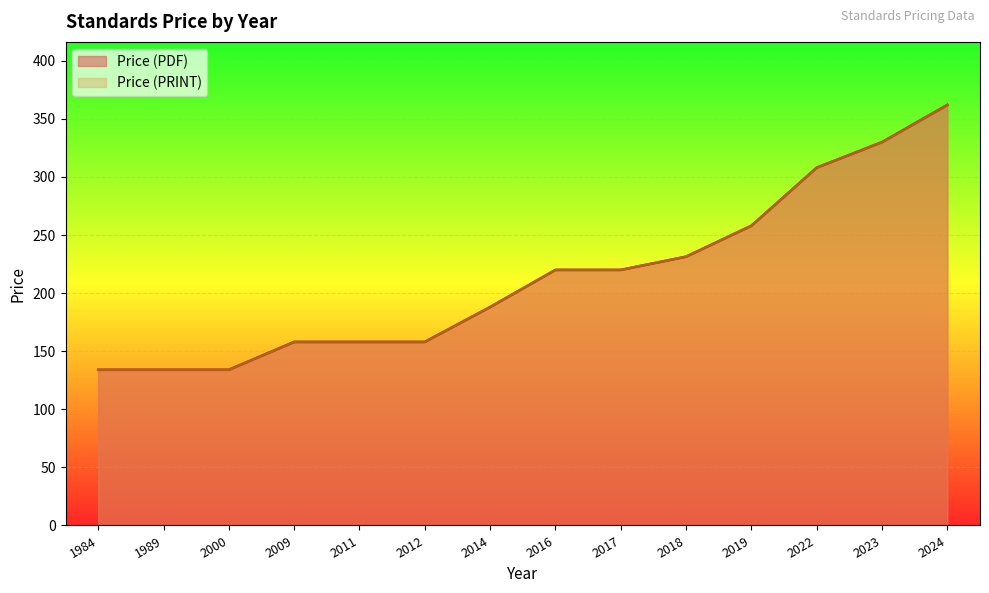

Is the value of Price (PDF) at 2000 greater than the value of Price (PRINT) at 1989?

No